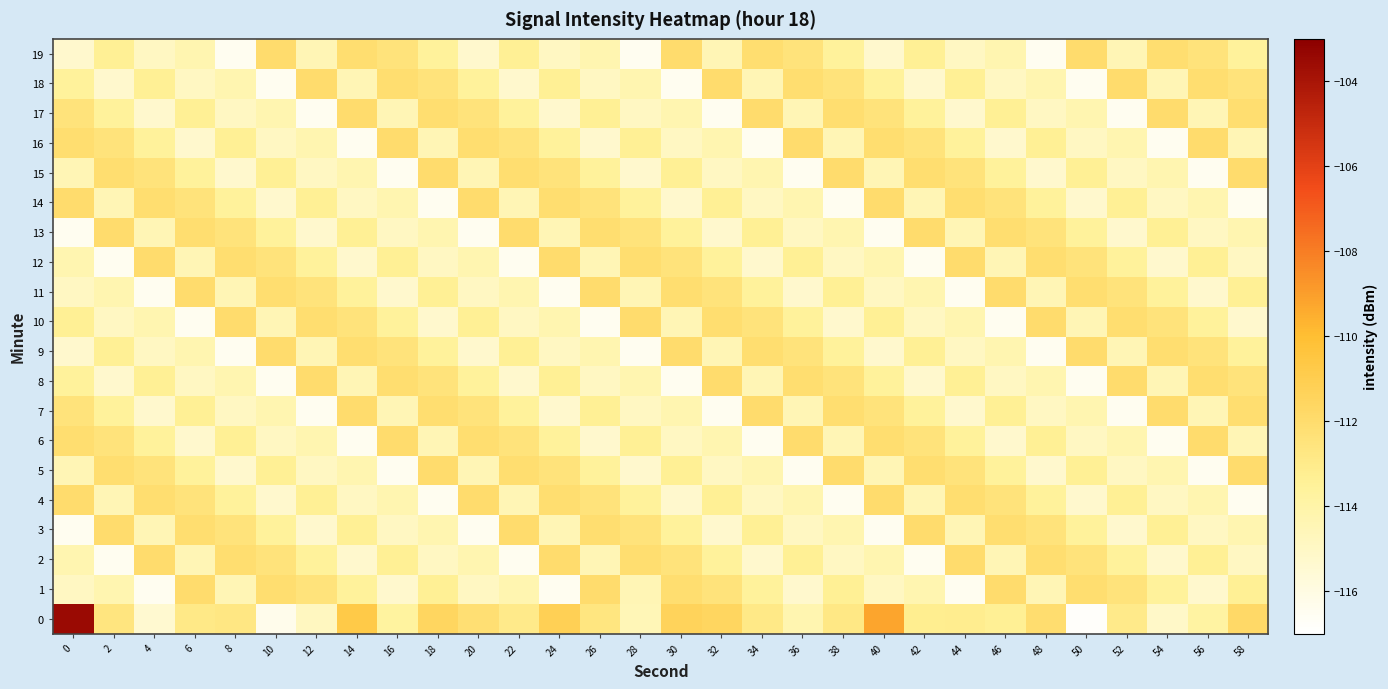

Reading right to left, transcribe all the data shown in this chart.

0: 58=-111.8	56=-113.8	54=-115.1	52=-113.0	50=-116.8	48=-112.0	46=-113.4	44=-113.2	42=-113.2	40=-109.2	38=-112.8	36=-114.3	34=-112.9	32=-111.6	30=-111.4	28=-114.5	26=-112.6	24=-111.2	22=-113.0	20=-112.2	18=-111.6	16=-113.7	14=-110.7	12=-114.9	10=-116.3	8=-112.8	6=-112.9	4=-115.4	2=-112.6	0=-103.5
1: 58=-113.4	56=-115.3	54=-113.6	52=-112.5	50=-112.1	48=-114.4	46=-112.0	44=-116.5	42=-114.3	40=-114.9	38=-113.4	36=-115.3	34=-113.6	32=-112.5	30=-112.1	28=-114.4	26=-112.0	24=-116.5	22=-114.3	20=-114.9	18=-113.4	16=-115.3	14=-113.6	12=-112.5	10=-112.1	8=-114.4	6=-112.0	4=-116.5	2=-114.3	0=-114.9
2: 58=-114.9	56=-113.4	54=-115.3	52=-113.6	50=-112.5	48=-112.1	46=-114.4	44=-112.0	42=-116.5	40=-114.3	38=-114.9	36=-113.4	34=-115.3	32=-113.6	30=-112.5	28=-112.1	26=-114.4	24=-112.0	22=-116.5	20=-114.3	18=-114.9	16=-113.4	14=-115.3	12=-113.6	10=-112.5	8=-112.1	6=-114.4	4=-112.0	2=-116.5	0=-114.3
3: 58=-114.3	56=-114.9	54=-113.4	52=-115.3	50=-113.6	48=-112.5	46=-112.1	44=-114.4	42=-112.0	40=-116.5	38=-114.3	36=-114.9	34=-113.4	32=-115.3	30=-113.6	28=-112.5	26=-112.1	24=-114.4	22=-112.0	20=-116.5	18=-114.3	16=-114.9	14=-113.4	12=-115.3	10=-113.6	8=-112.5	6=-112.1	4=-114.4	2=-112.0	0=-116.5
4: 58=-116.5	56=-114.3	54=-114.9	52=-113.4	50=-115.3	48=-113.6	46=-112.5	44=-112.1	42=-114.4	40=-112.0	38=-116.5	36=-114.3	34=-114.9	32=-113.4	30=-115.3	28=-113.6	26=-112.5	24=-112.1	22=-114.4	20=-112.0	18=-116.5	16=-114.3	14=-114.9	12=-113.4	10=-115.3	8=-113.6	6=-112.5	4=-112.1	2=-114.4	0=-112.0
5: 58=-112.0	56=-116.5	54=-114.3	52=-114.9	50=-113.4	48=-115.3	46=-113.6	44=-112.5	42=-112.1	40=-114.4	38=-112.0	36=-116.5	34=-114.3	32=-114.9	30=-113.4	28=-115.3	26=-113.6	24=-112.5	22=-112.1	20=-114.4	18=-112.0	16=-116.5	14=-114.3	12=-114.9	10=-113.4	8=-115.3	6=-113.6	4=-112.5	2=-112.1	0=-114.4
6: 58=-114.4	56=-112.0	54=-116.5	52=-114.3	50=-114.9	48=-113.4	46=-115.3	44=-113.6	42=-112.5	40=-112.1	38=-114.4	36=-112.0	34=-116.5	32=-114.3	30=-114.9	28=-113.4	26=-115.3	24=-113.6	22=-112.5	20=-112.1	18=-114.4	16=-112.0	14=-116.5	12=-114.3	10=-114.9	8=-113.4	6=-115.3	4=-113.6	2=-112.5	0=-112.1
7: 58=-112.1	56=-114.4	54=-112.0	52=-116.5	50=-114.3	48=-114.9	46=-113.4	44=-115.3	42=-113.6	40=-112.5	38=-112.1	36=-114.4	34=-112.0	32=-116.5	30=-114.3	28=-114.9	26=-113.4	24=-115.3	22=-113.6	20=-112.5	18=-112.1	16=-114.4	14=-112.0	12=-116.5	10=-114.3	8=-114.9	6=-113.4	4=-115.3	2=-113.6	0=-112.5
8: 58=-112.5	56=-112.1	54=-114.4	52=-112.0	50=-116.5	48=-114.3	46=-114.9	44=-113.4	42=-115.3	40=-113.6	38=-112.5	36=-112.1	34=-114.4	32=-112.0	30=-116.5	28=-114.3	26=-114.9	24=-113.4	22=-115.3	20=-113.6	18=-112.5	16=-112.1	14=-114.4	12=-112.0	10=-116.5	8=-114.3	6=-114.9	4=-113.4	2=-115.3	0=-113.6
9: 58=-113.6	56=-112.5	54=-112.1	52=-114.4	50=-112.0	48=-116.5	46=-114.3	44=-114.9	42=-113.4	40=-115.3	38=-113.6	36=-112.5	34=-112.1	32=-114.4	30=-112.0	28=-116.5	26=-114.3	24=-114.9	22=-113.4	20=-115.3	18=-113.6	16=-112.5	14=-112.1	12=-114.4	10=-112.0	8=-116.5	6=-114.3	4=-114.9	2=-113.4	0=-115.3
10: 58=-115.3	56=-113.6	54=-112.5	52=-112.1	50=-114.4	48=-112.0	46=-116.5	44=-114.3	42=-114.9	40=-113.4	38=-115.3	36=-113.6	34=-112.5	32=-112.1	30=-114.4	28=-112.0	26=-116.5	24=-114.3	22=-114.9	20=-113.4	18=-115.3	16=-113.6	14=-112.5	12=-112.1	10=-114.4	8=-112.0	6=-116.5	4=-114.3	2=-114.9	0=-113.4
11: 58=-113.4	56=-115.3	54=-113.6	52=-112.5	50=-112.1	48=-114.4	46=-112.0	44=-116.5	42=-114.3	40=-114.9	38=-113.4	36=-115.3	34=-113.6	32=-112.5	30=-112.1	28=-114.4	26=-112.0	24=-116.5	22=-114.3	20=-114.9	18=-113.4	16=-115.3	14=-113.6	12=-112.5	10=-112.1	8=-114.4	6=-112.0	4=-116.5	2=-114.3	0=-114.9
12: 58=-114.9	56=-113.4	54=-115.3	52=-113.6	50=-112.5	48=-112.1	46=-114.4	44=-112.0	42=-116.5	40=-114.3	38=-114.9	36=-113.4	34=-115.3	32=-113.6	30=-112.5	28=-112.1	26=-114.4	24=-112.0	22=-116.5	20=-114.3	18=-114.9	16=-113.4	14=-115.3	12=-113.6	10=-112.5	8=-112.1	6=-114.4	4=-112.0	2=-116.5	0=-114.3
13: 58=-114.3	56=-114.9	54=-113.4	52=-115.3	50=-113.6	48=-112.5	46=-112.1	44=-114.4	42=-112.0	40=-116.5	38=-114.3	36=-114.9	34=-113.4	32=-115.3	30=-113.6	28=-112.5	26=-112.1	24=-114.4	22=-112.0	20=-116.5	18=-114.3	16=-114.9	14=-113.4	12=-115.3	10=-113.6	8=-112.5	6=-112.1	4=-114.4	2=-112.0	0=-116.5
14: 58=-116.5	56=-114.3	54=-114.9	52=-113.4	50=-115.3	48=-113.6	46=-112.5	44=-112.1	42=-114.4	40=-112.0	38=-116.5	36=-114.3	34=-114.9	32=-113.4	30=-115.3	28=-113.6	26=-112.5	24=-112.1	22=-114.4	20=-112.0	18=-116.5	16=-114.3	14=-114.9	12=-113.4	10=-115.3	8=-113.6	6=-112.5	4=-112.1	2=-114.4	0=-112.0
15: 58=-112.0	56=-116.5	54=-114.3	52=-114.9	50=-113.4	48=-115.3	46=-113.6	44=-112.5	42=-112.1	40=-114.4	38=-112.0	36=-116.5	34=-114.3	32=-114.9	30=-113.4	28=-115.3	26=-113.6	24=-112.5	22=-112.1	20=-114.4	18=-112.0	16=-116.5	14=-114.3	12=-114.9	10=-113.4	8=-115.3	6=-113.6	4=-112.5	2=-112.1	0=-114.4
16: 58=-114.4	56=-112.0	54=-116.5	52=-114.3	50=-114.9	48=-113.4	46=-115.3	44=-113.6	42=-112.5	40=-112.1	38=-114.4	36=-112.0	34=-116.5	32=-114.3	30=-114.9	28=-113.4	26=-115.3	24=-113.6	22=-112.5	20=-112.1	18=-114.4	16=-112.0	14=-116.5	12=-114.3	10=-114.9	8=-113.4	6=-115.3	4=-113.6	2=-112.5	0=-112.1
17: 58=-112.1	56=-114.4	54=-112.0	52=-116.5	50=-114.3	48=-114.9	46=-113.4	44=-115.3	42=-113.6	40=-112.5	38=-112.1	36=-114.4	34=-112.0	32=-116.5	30=-114.3	28=-114.9	26=-113.4	24=-115.3	22=-113.6	20=-112.5	18=-112.1	16=-114.4	14=-112.0	12=-116.5	10=-114.3	8=-114.9	6=-113.4	4=-115.3	2=-113.6	0=-112.5
18: 58=-112.5	56=-112.1	54=-114.4	52=-112.0	50=-116.5	48=-114.3	46=-114.9	44=-113.4	42=-115.3	40=-113.6	38=-112.5	36=-112.1	34=-114.4	32=-112.0	30=-116.5	28=-114.3	26=-114.9	24=-113.4	22=-115.3	20=-113.6	18=-112.5	16=-112.1	14=-114.4	12=-112.0	10=-116.5	8=-114.3	6=-114.9	4=-113.4	2=-115.3	0=-113.6
19: 58=-113.6	56=-112.5	54=-112.1	52=-114.4	50=-112.0	48=-116.5	46=-114.3	44=-114.9	42=-113.4	40=-115.3	38=-113.6	36=-112.5	34=-112.1	32=-114.4	30=-112.0	28=-116.5	26=-114.3	24=-114.9	22=-113.4	20=-115.3	18=-113.6	16=-112.5	14=-112.1	12=-114.4	10=-112.0	8=-116.5	6=-114.3	4=-114.9	2=-113.4	0=-115.3